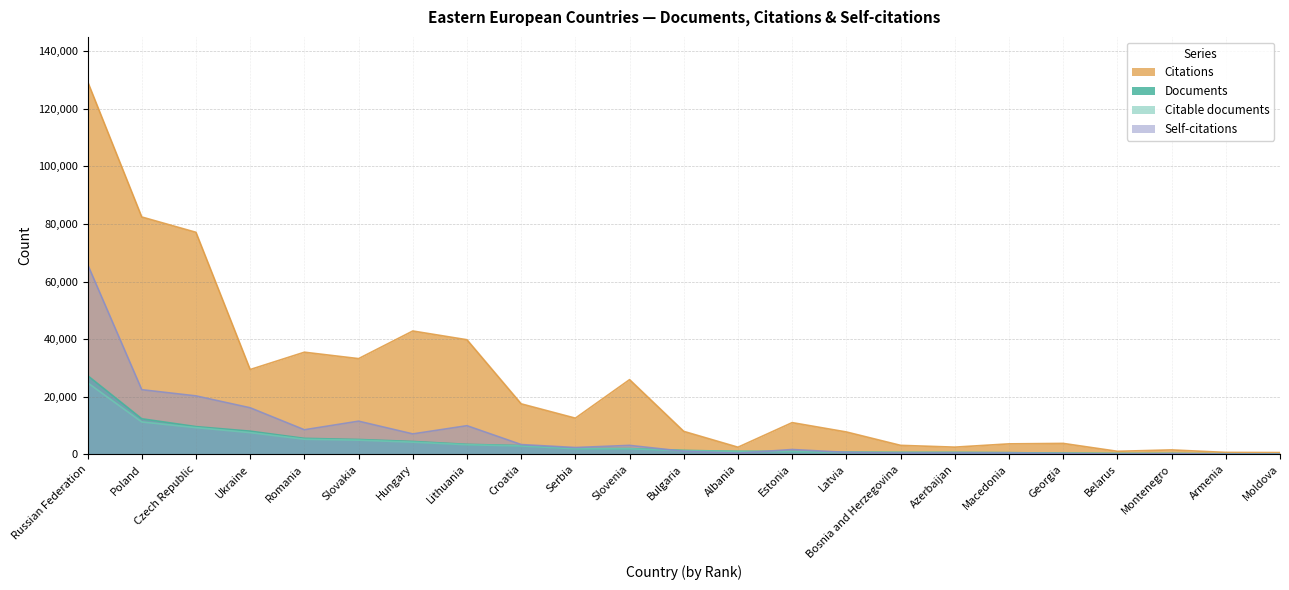

Is the value of Documents at Hungary greater than the value of Citations at Macedonia?

Yes